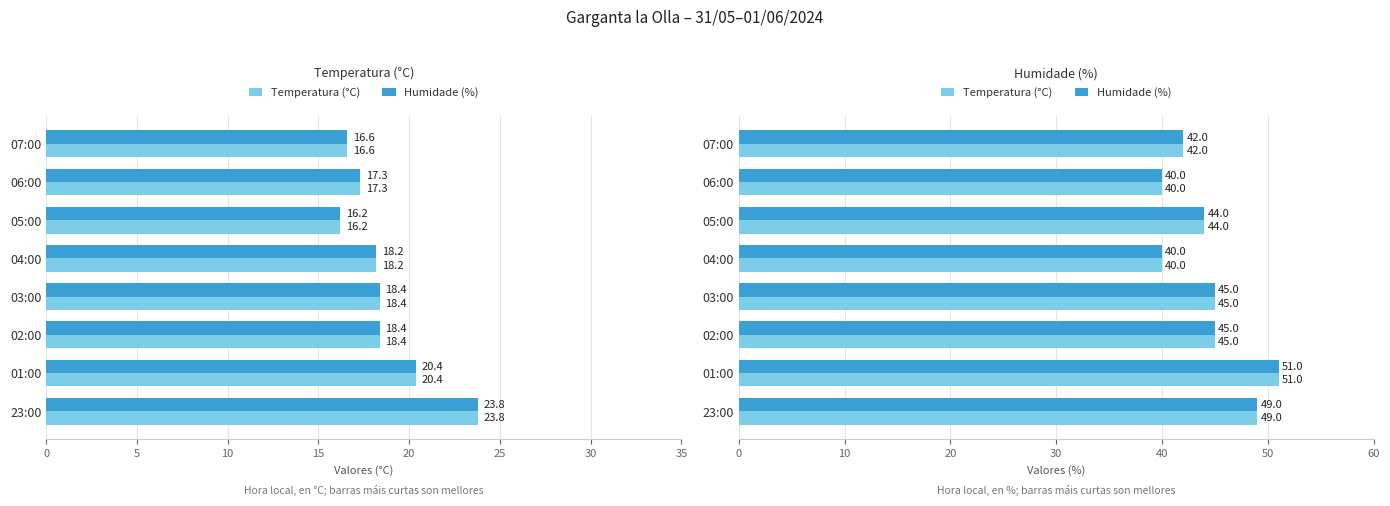

How many groups of bars are there?

8